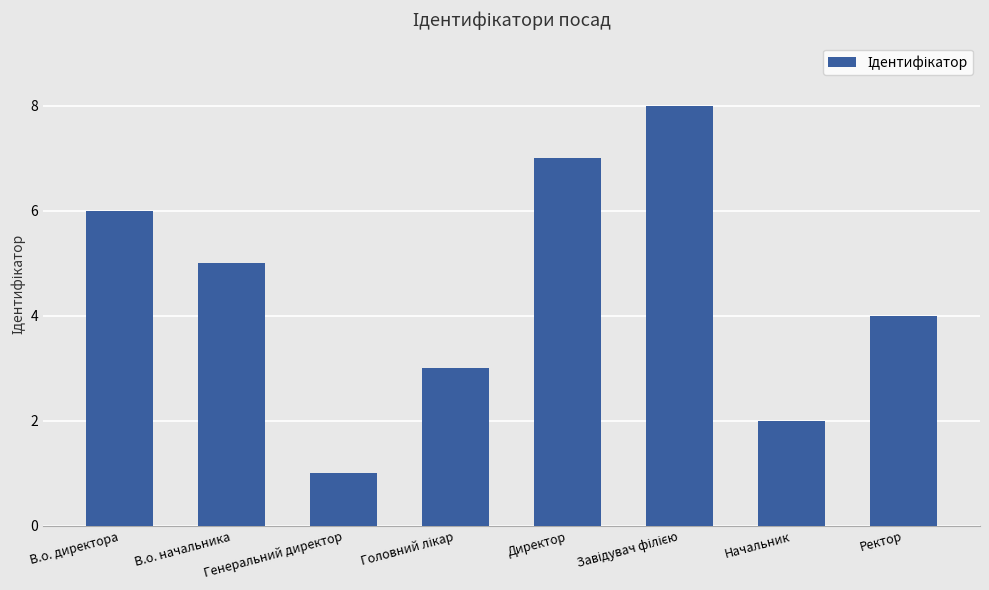

How many data points does each series have?

8